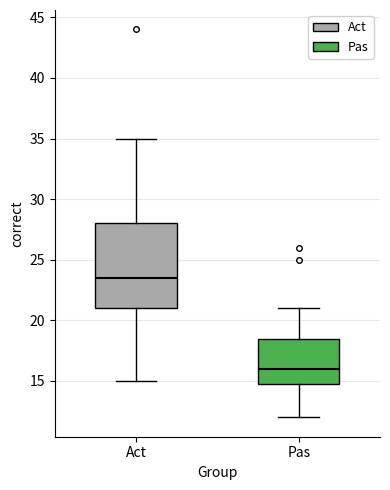

Reading left to right, read every box against the y-axis: the position of its median line, the range the box covers, and the ends of its whiskers. The values are not printed on the chart, so give them approximately, as read against the axis.

Act: median 23.5, box 21.0 to 28.0, whiskers 15.0 to 35.0
Pas: median 16.0, box 15.0 to 18.5, whiskers 12.0 to 21.0